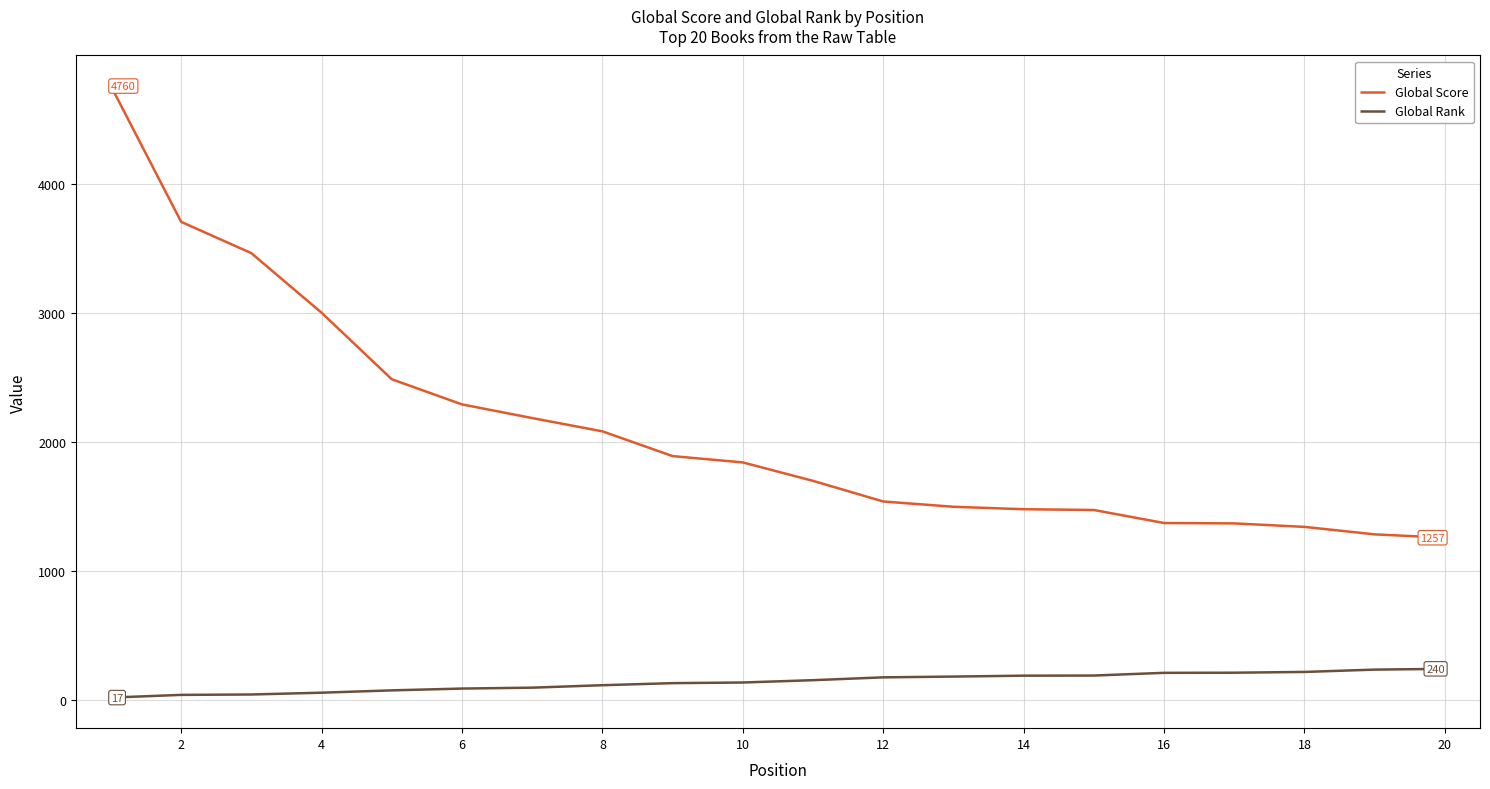

How many lines are shown in the chart?

2